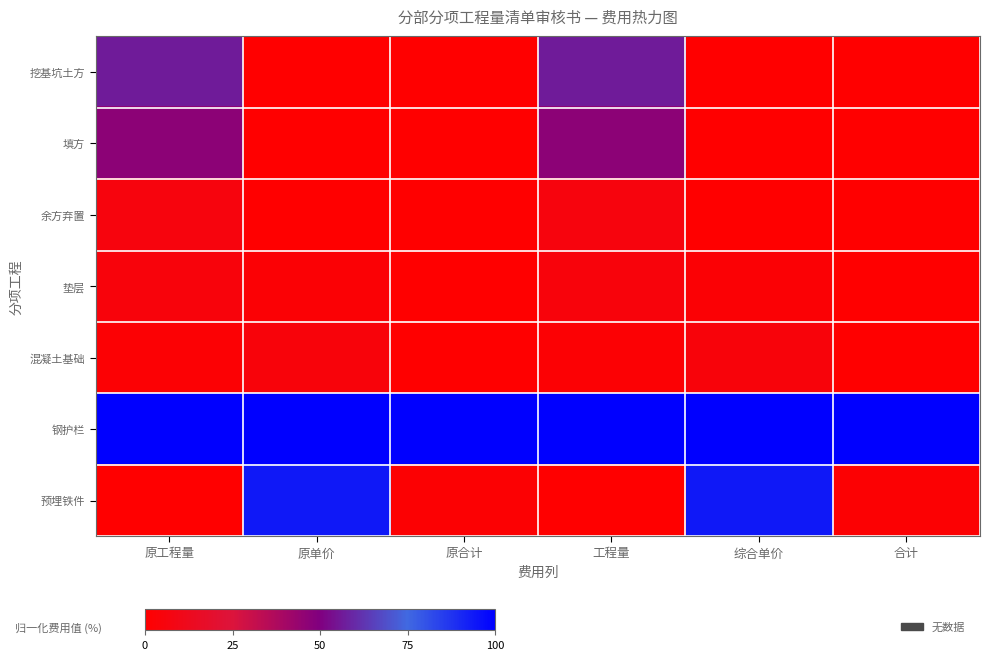

Between 原合计 and 合计, which is larger?

原合计